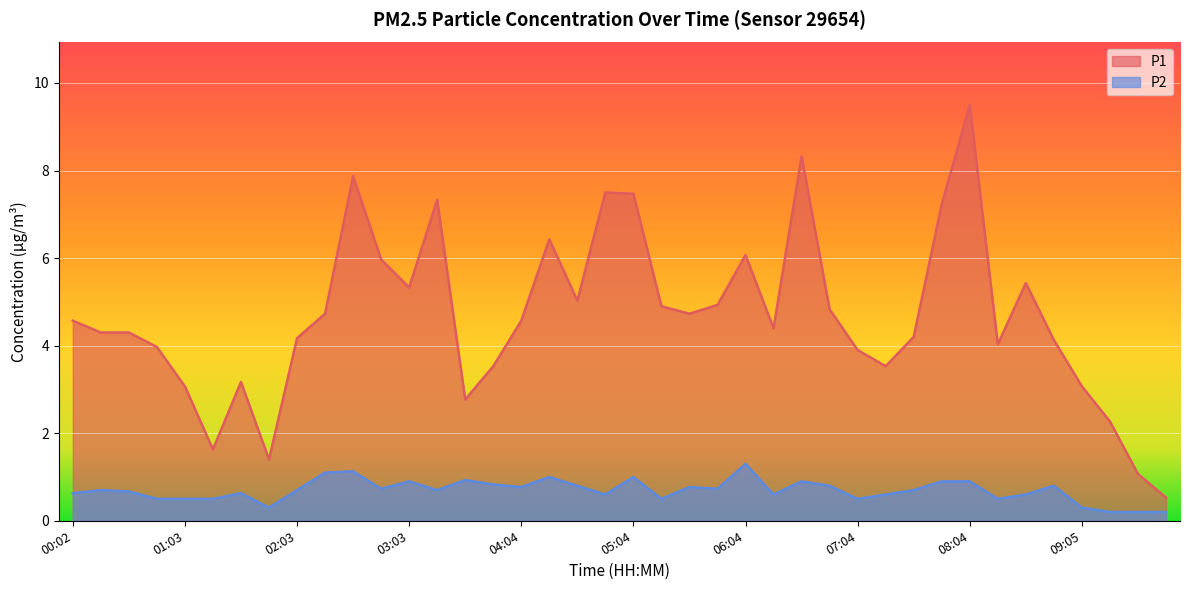

What is the highest value of the P1 series?

9.5